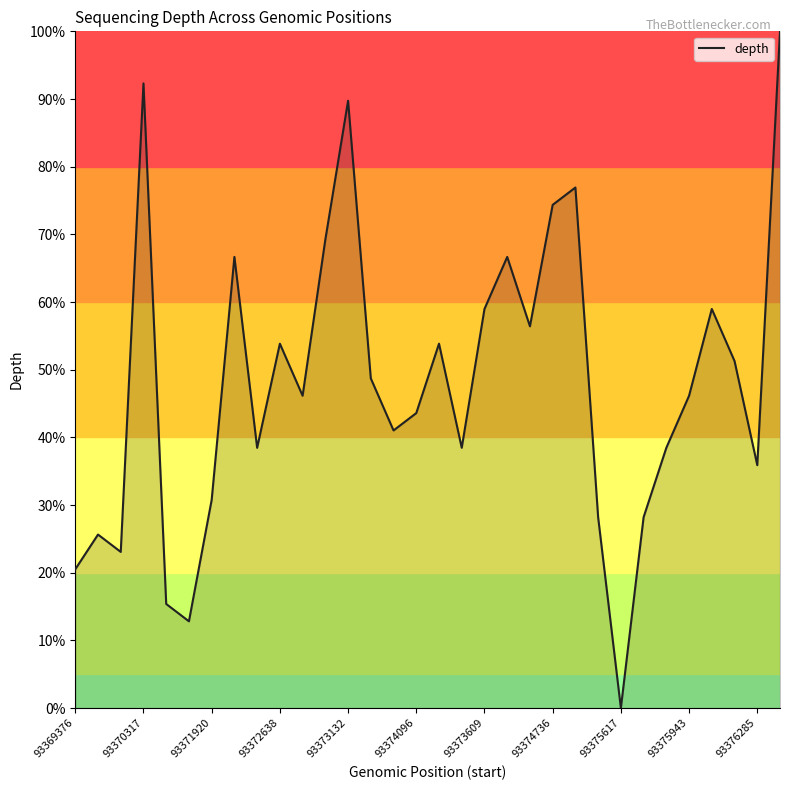

What is the greatest value displayed?

100.0